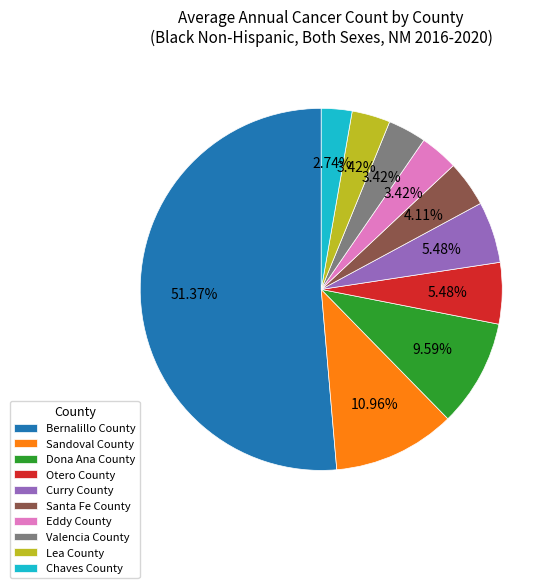

Is Lea County the majority of the pie?

No